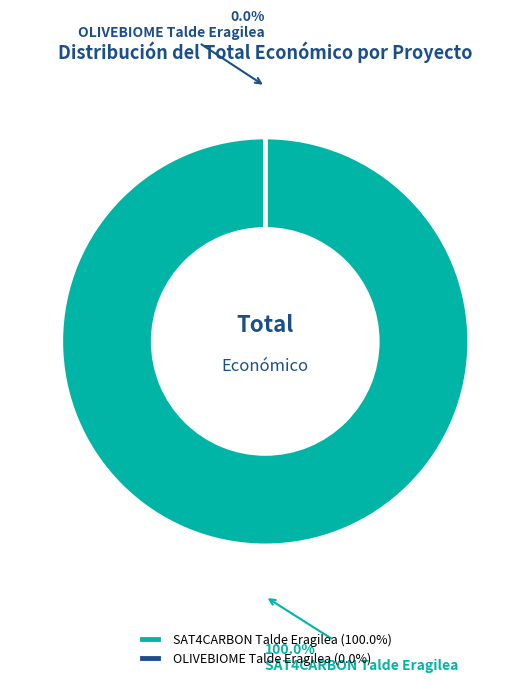

To the nearest percent, what is the difference between the largest and smallest slice percentages?

100%